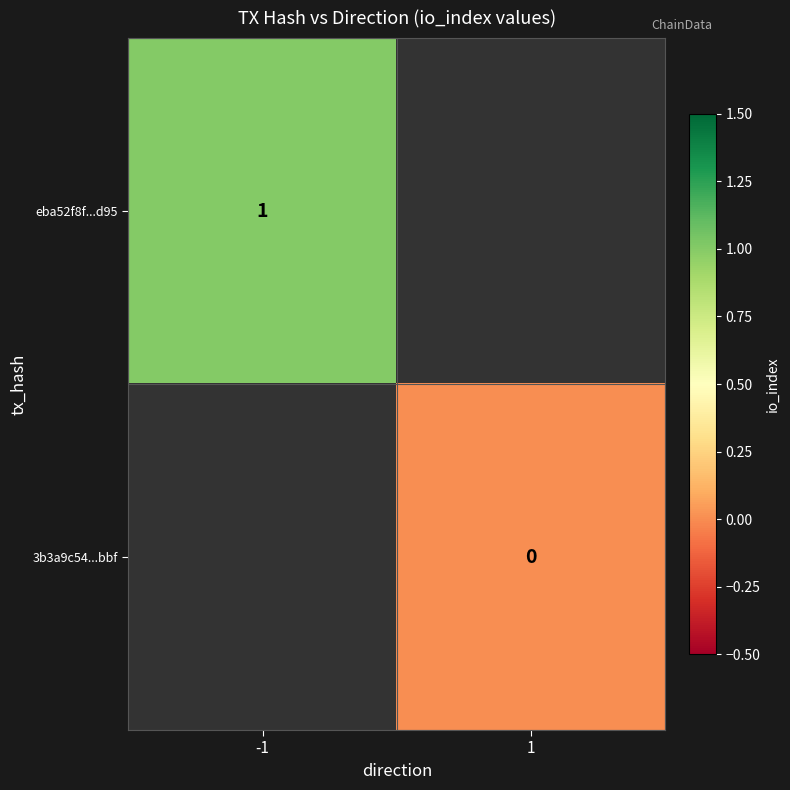

Which category has the highest value in the eba52f8f...d95 series?

-1